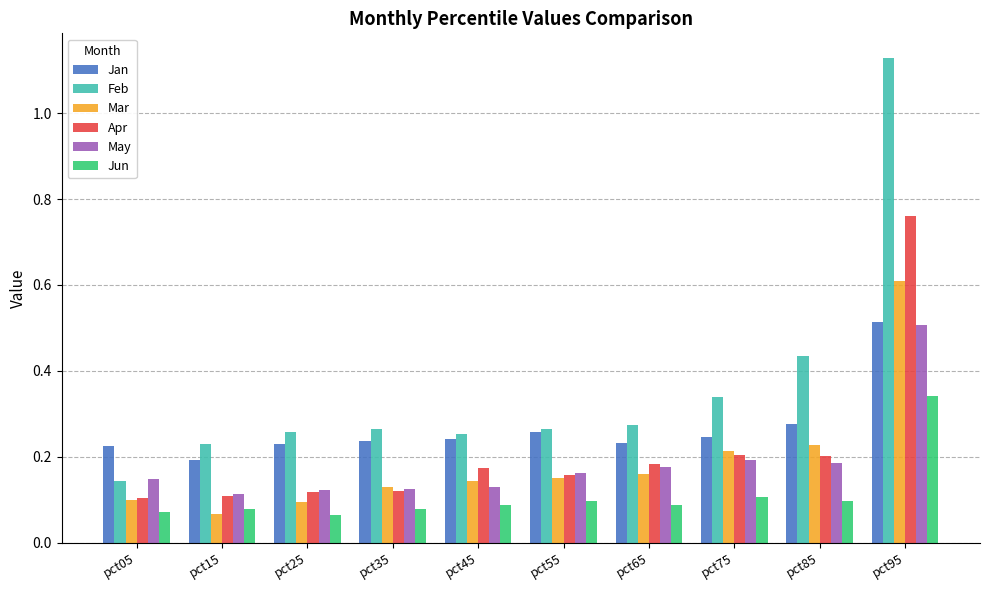

The value of May at pct35 is 0.1. True or false?

True